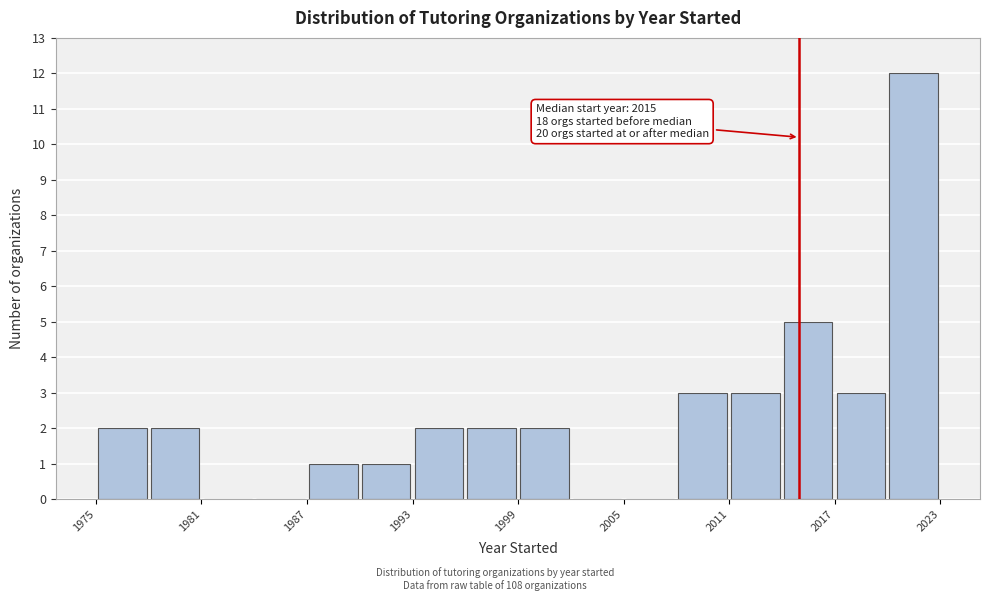

Read against the x-axis, roughly where is the centre of the tallest bar?

2022